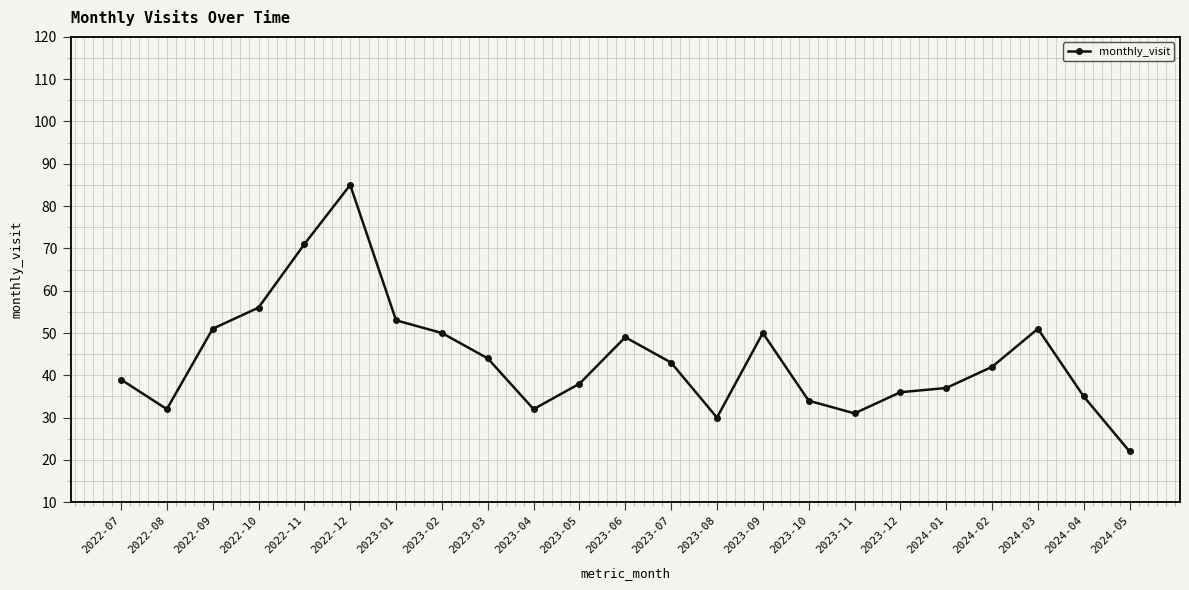

True or false: the data shows 17 at 2023-06.

False